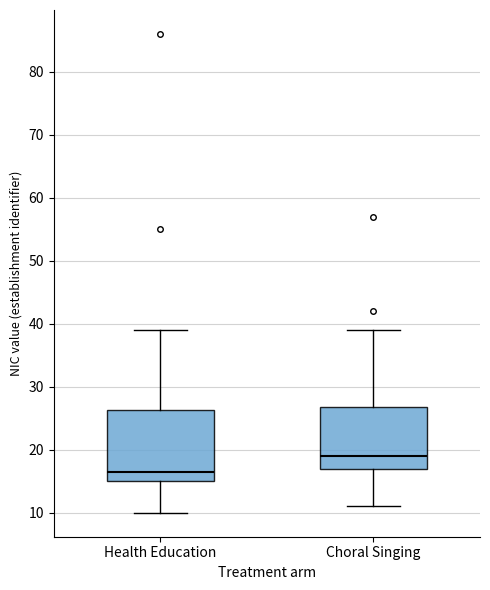

Comparing the boxes themselves (not the whiskers), which one is the tallest?

Health Education